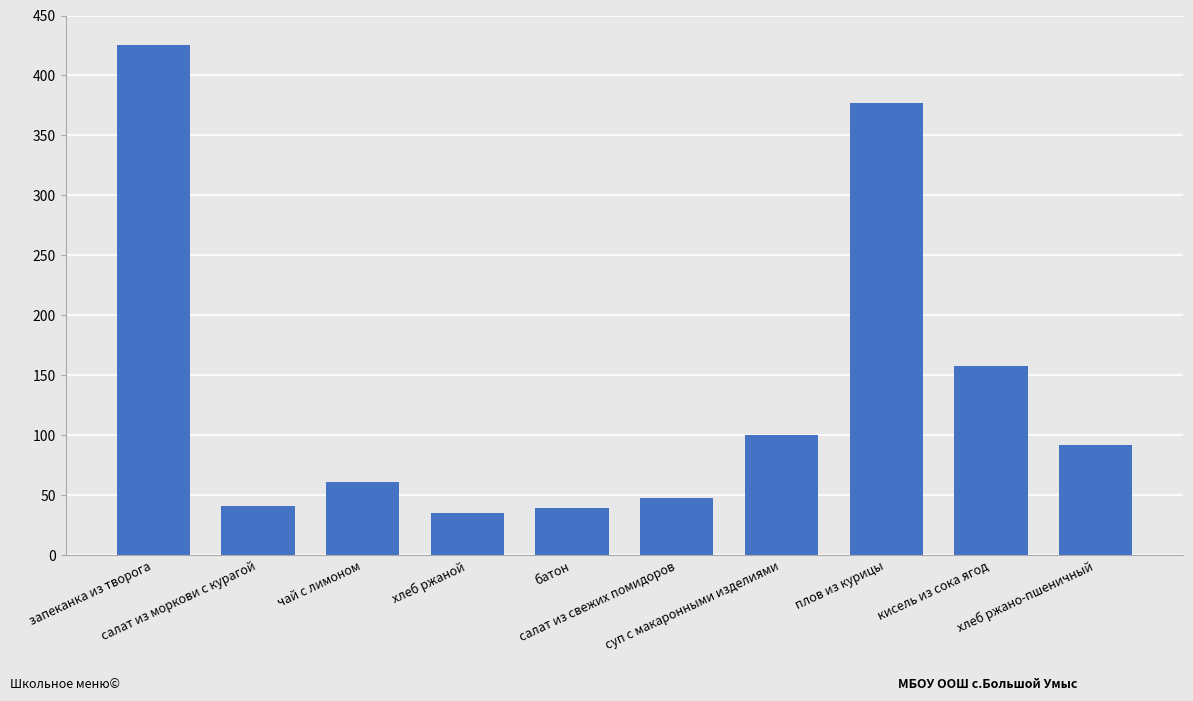

What is the sum of the values at суп с макаронными изделиями and салат из свежих помидоров?

147.6